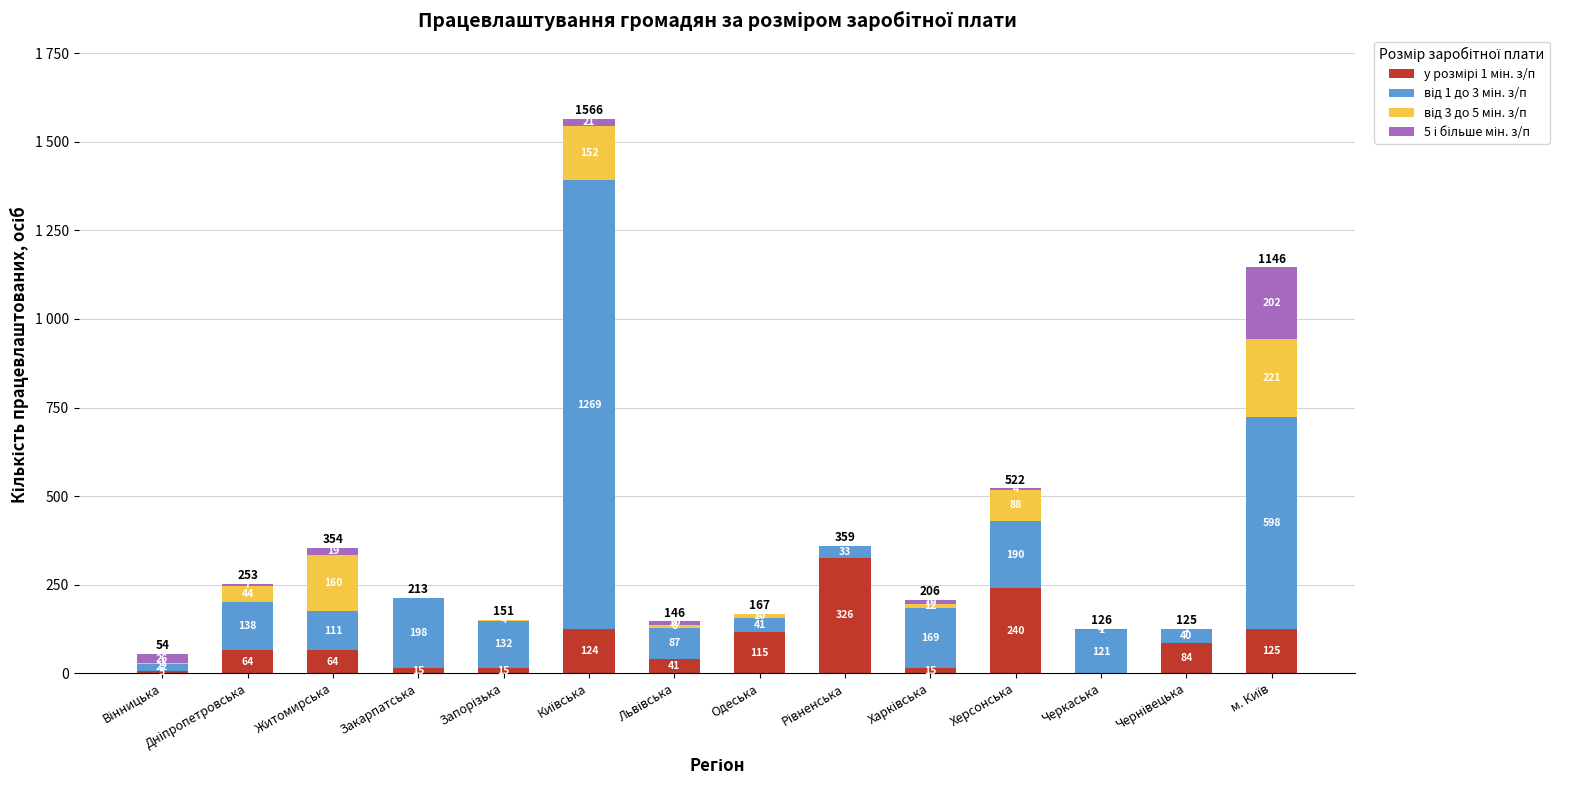

Are the bars grouped side by side (vs. stacked)?

No